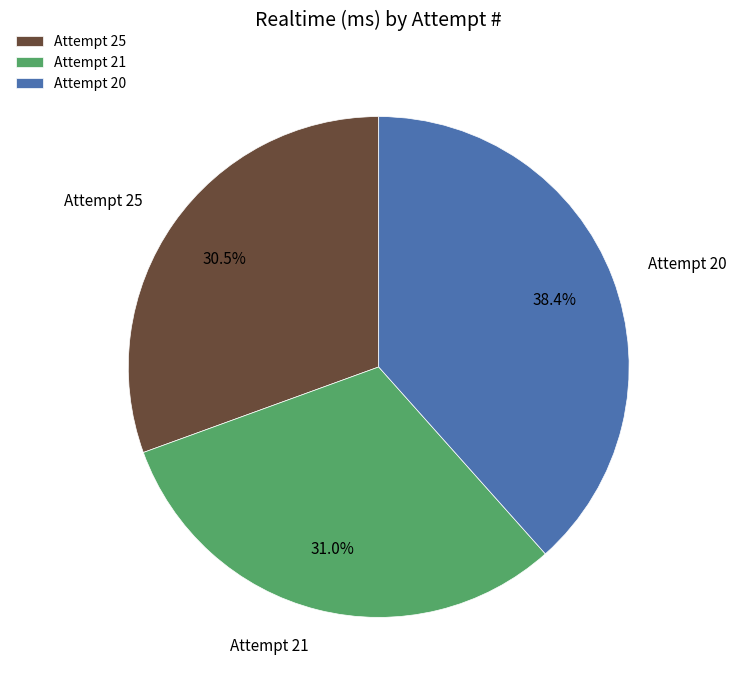

Does Attempt 20 represent more than half of the total?

No